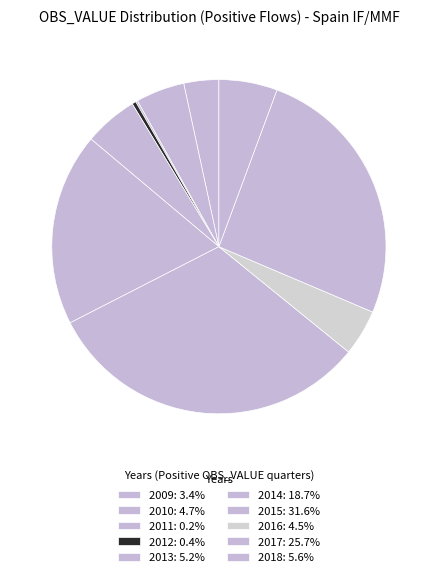

Does any single category account for the majority?

No